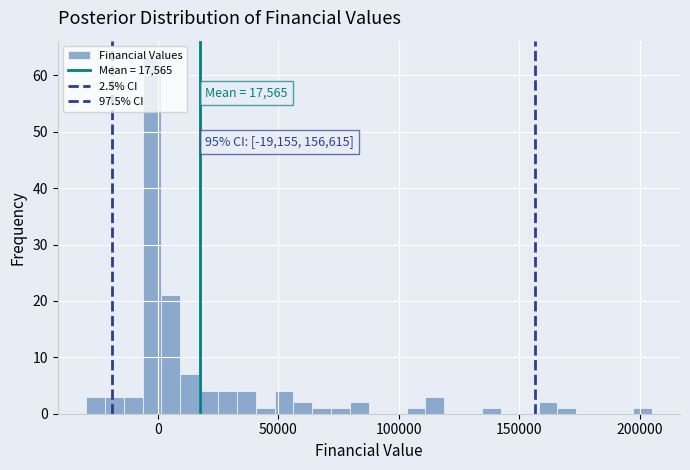

Around what value on the x-axis is the tallest bar? Give the approximate position of its centre, as read against the axis.

0